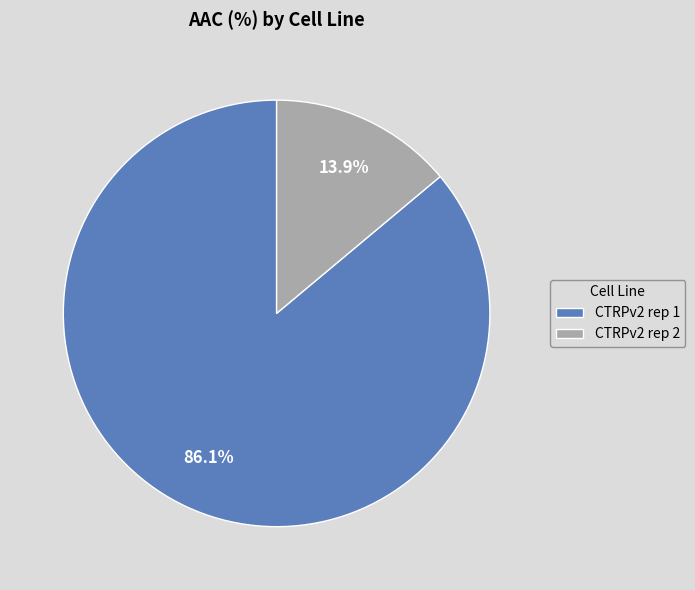

What is the ratio of the value at CTRPv2 rep 2 to the value at CTRPv2 rep 1?

0.2